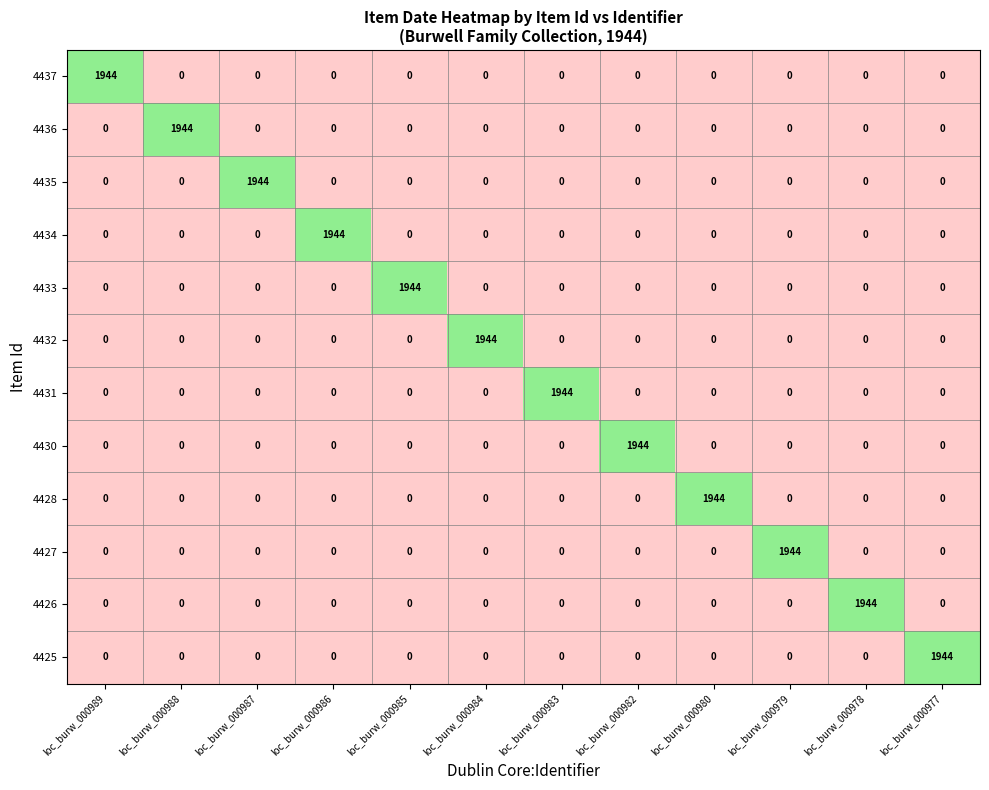

At how many categories does at least one series exceed 811?

12